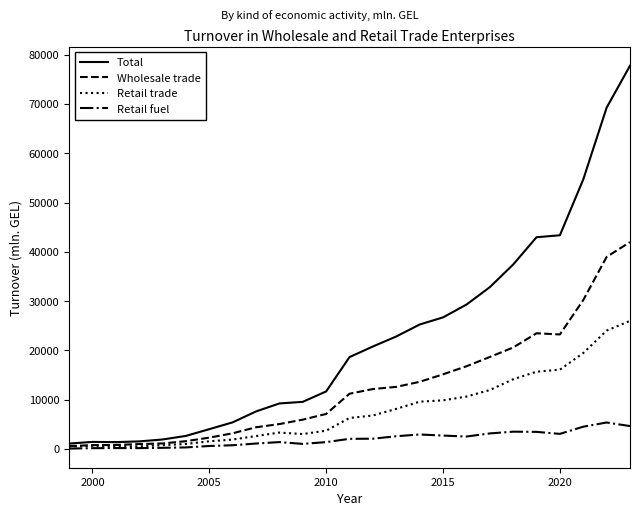

True or false: Retail fuel and Total intersect in this chart.

False